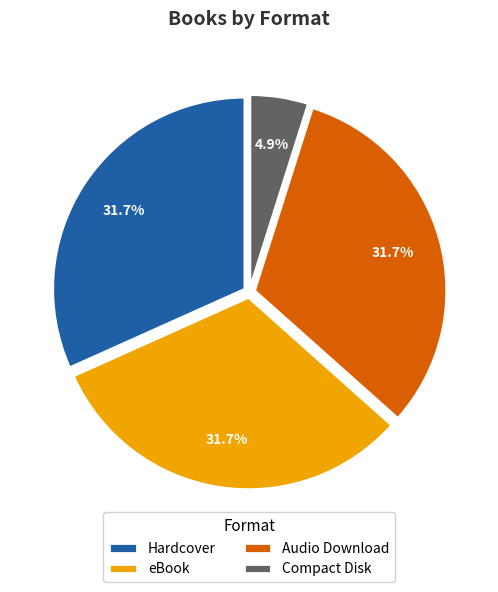

Between Hardcover and Compact Disk, which is larger?

Hardcover